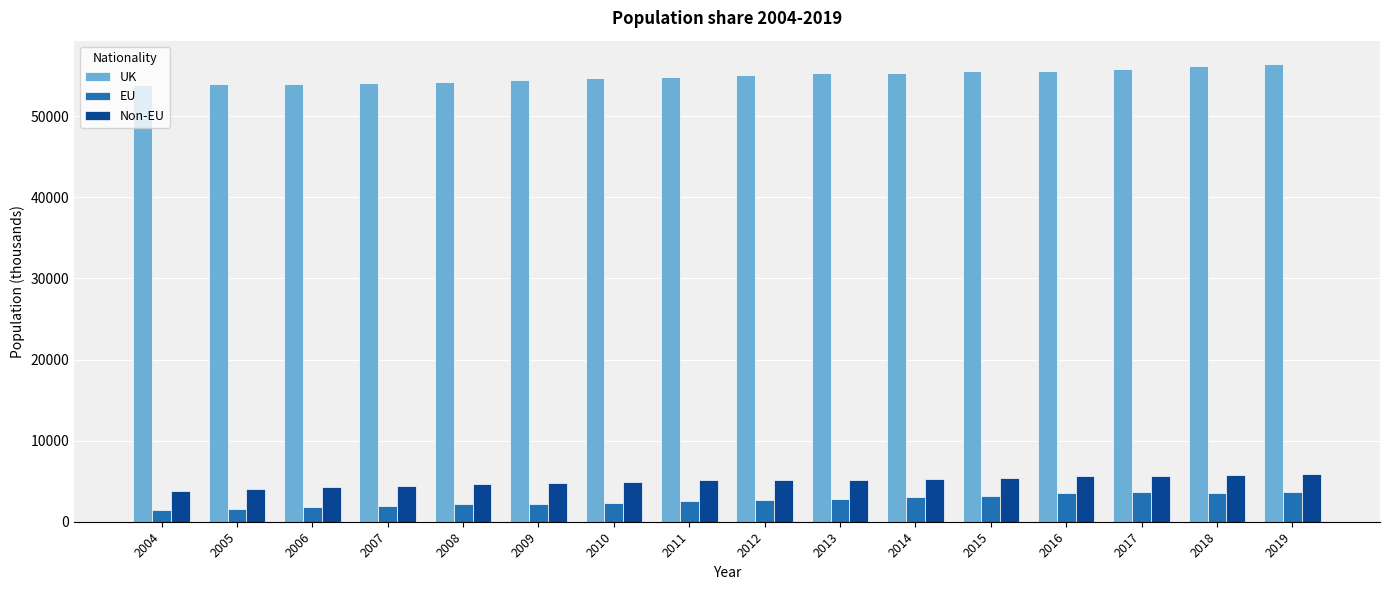

Is the value of Non-EU at 2005 greater than the value of UK at 2008?

No